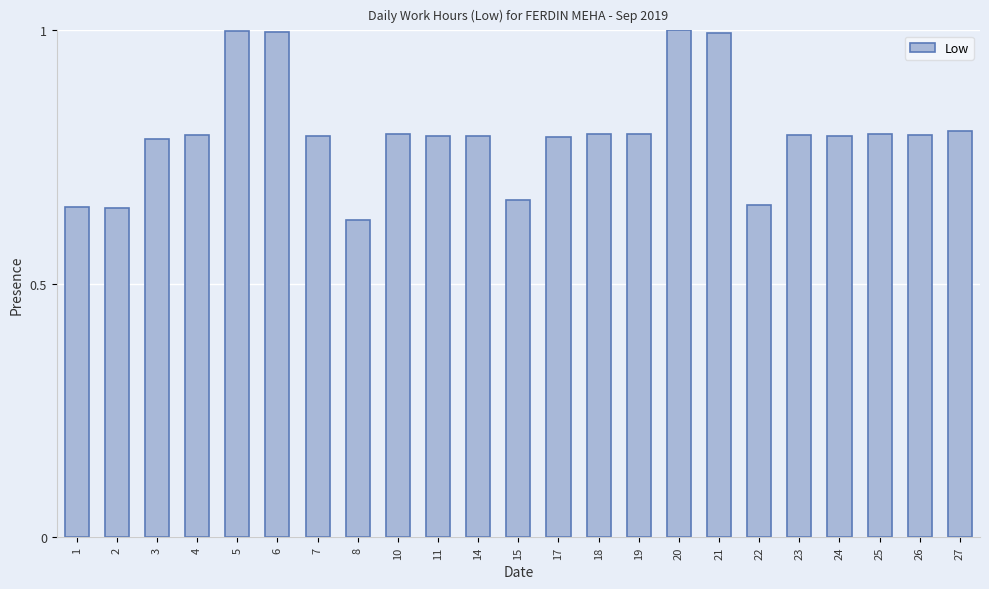

The chart shows a value of 1.3 at 23. True or false?

False